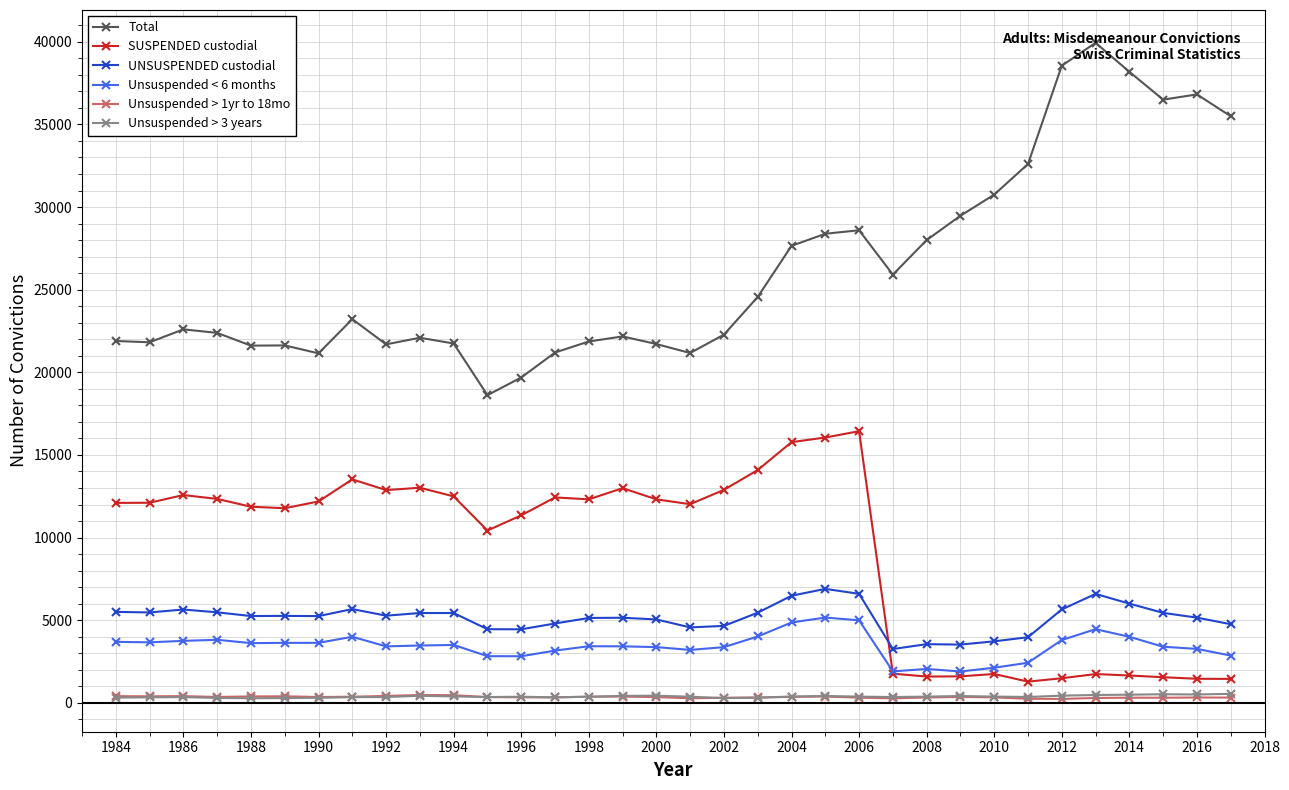

Which series has the largest total across all categories?

Total